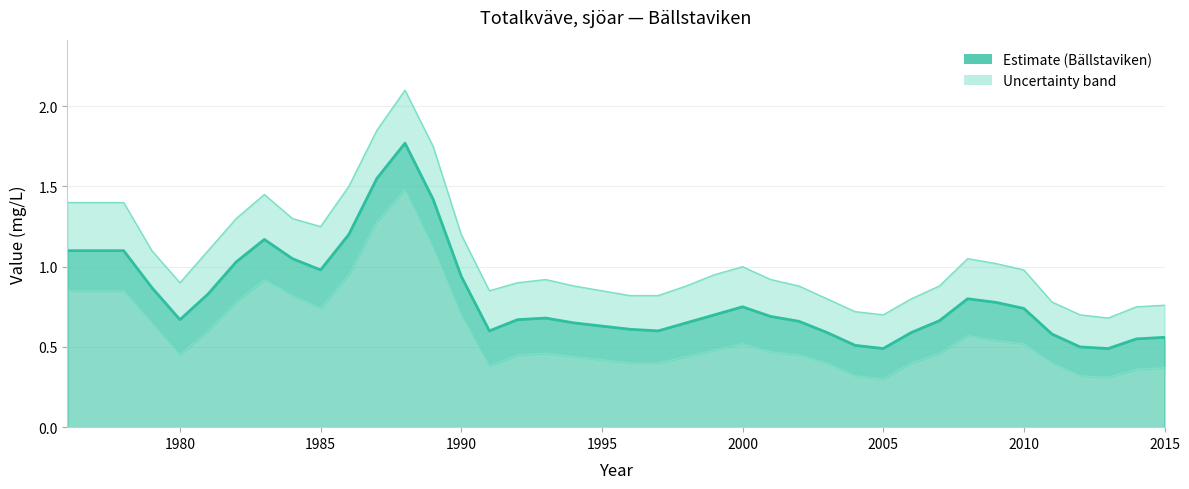

What is the difference between the second highest and minimum values in the upper_band series?

1.2